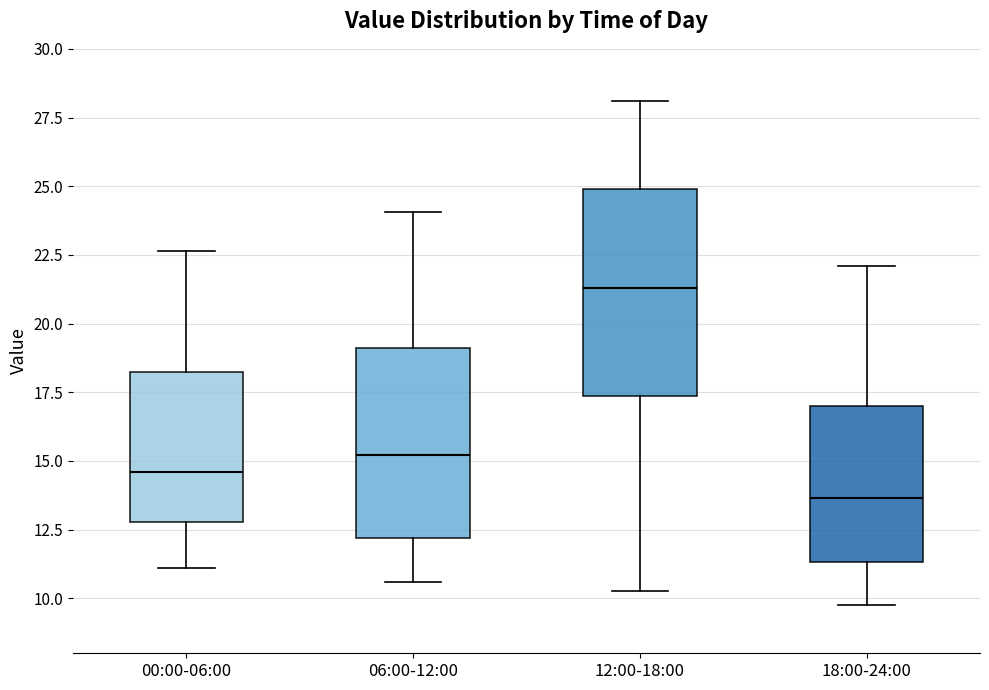

Which box's median line is the lowest?

18:00-24:00